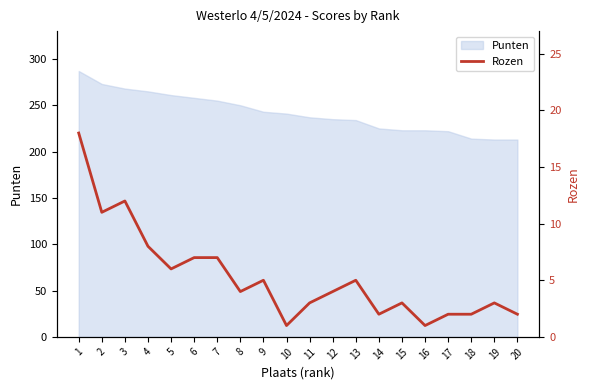

At which category does the data reach its first local peak?

3